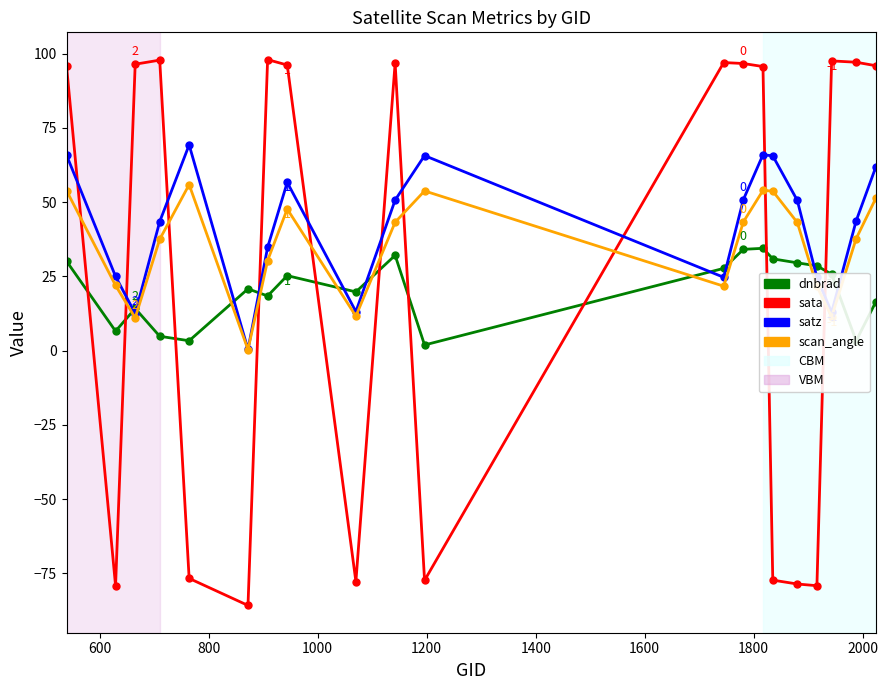

What is the value of the scan_angle point at the 9th from the left?

11.6